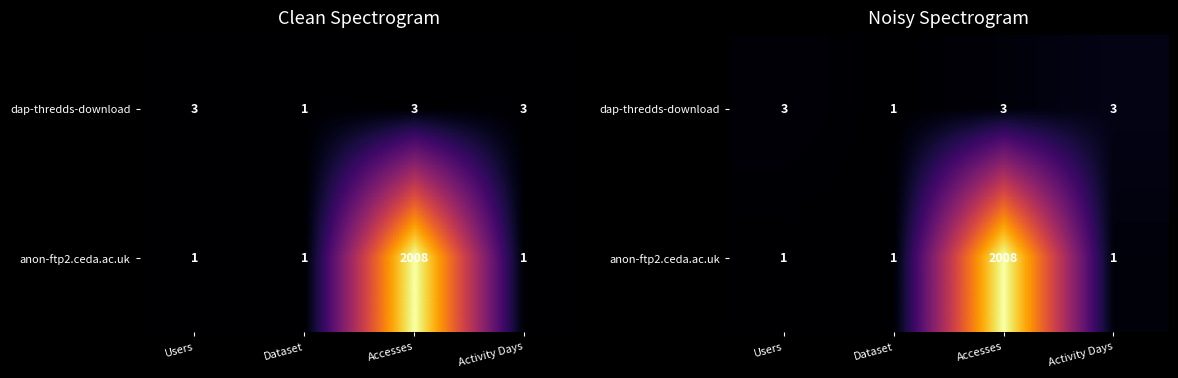

Which series has the largest range (max minus min)?

anon-ftp2.ceda.ac.uk